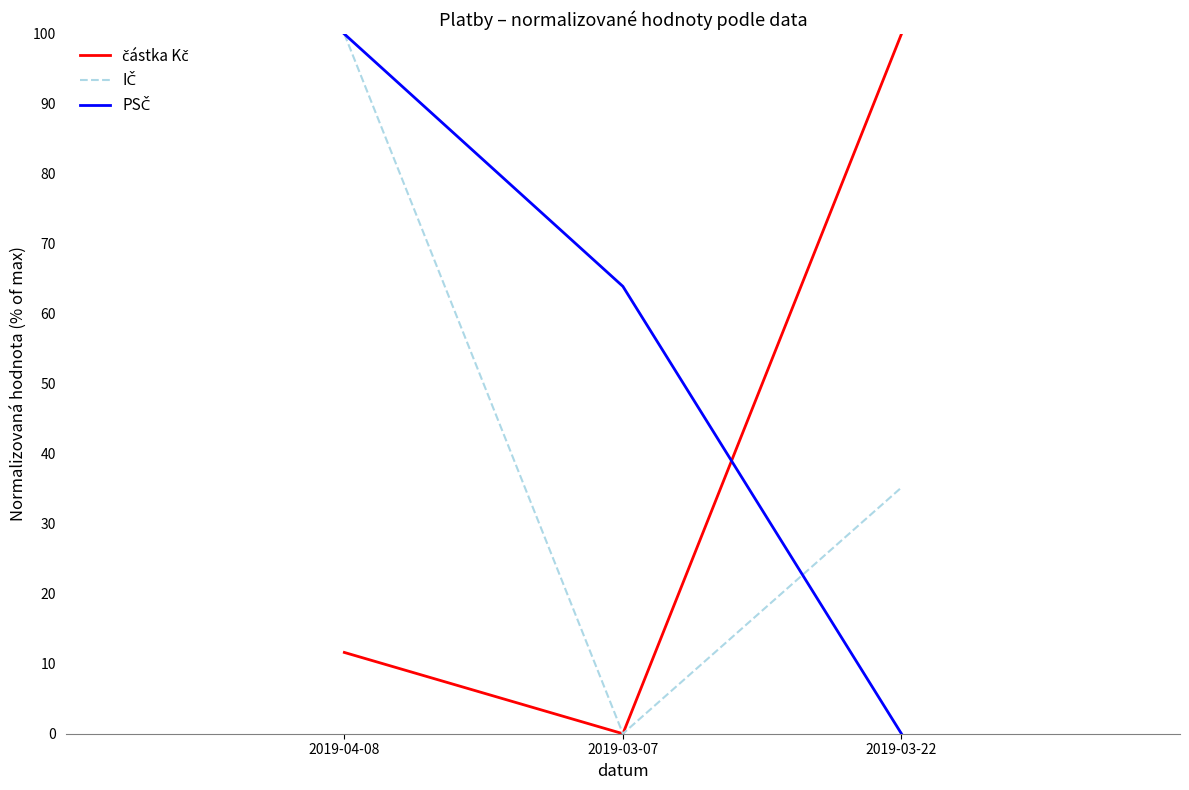

What position from the right is 2019-03-07?

2